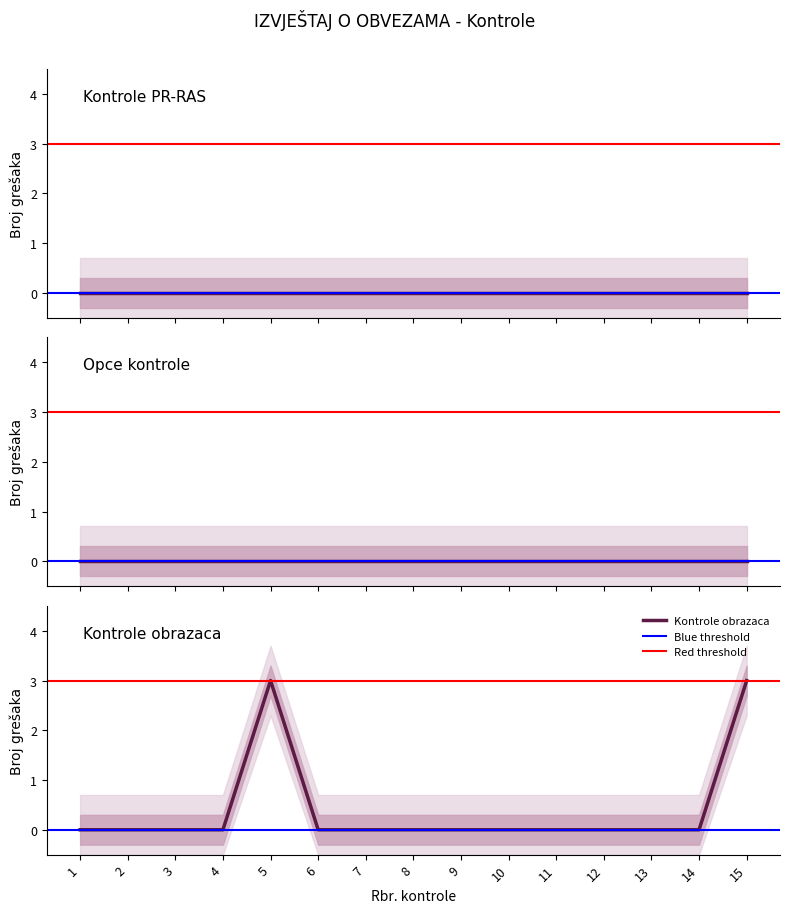

The Kontrole obrazaca series shows 0 at 2. True or false?

True